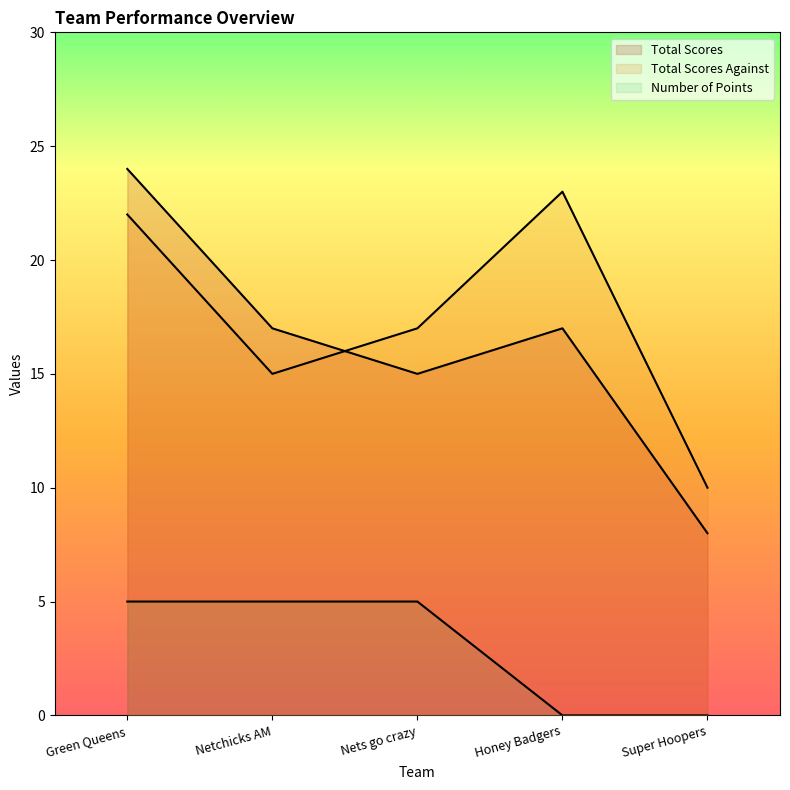

True or false: Total Scores Against has more than 1 interior local peaks.

False